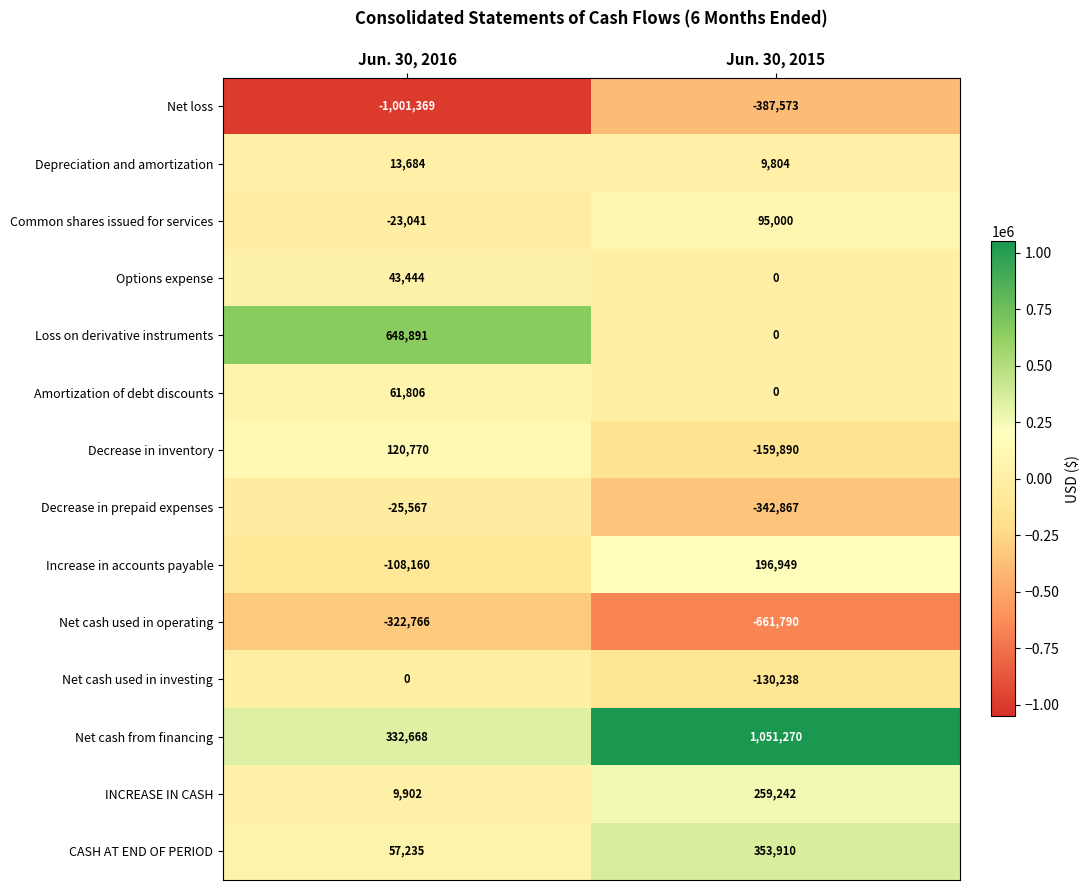

The value of Net loss at Jun. 30, 2015 is -254932. True or false?

False